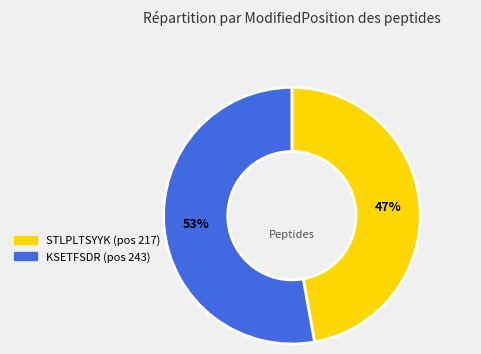

To the nearest percent, what percentage of the pie is KSETFSDR?

53%